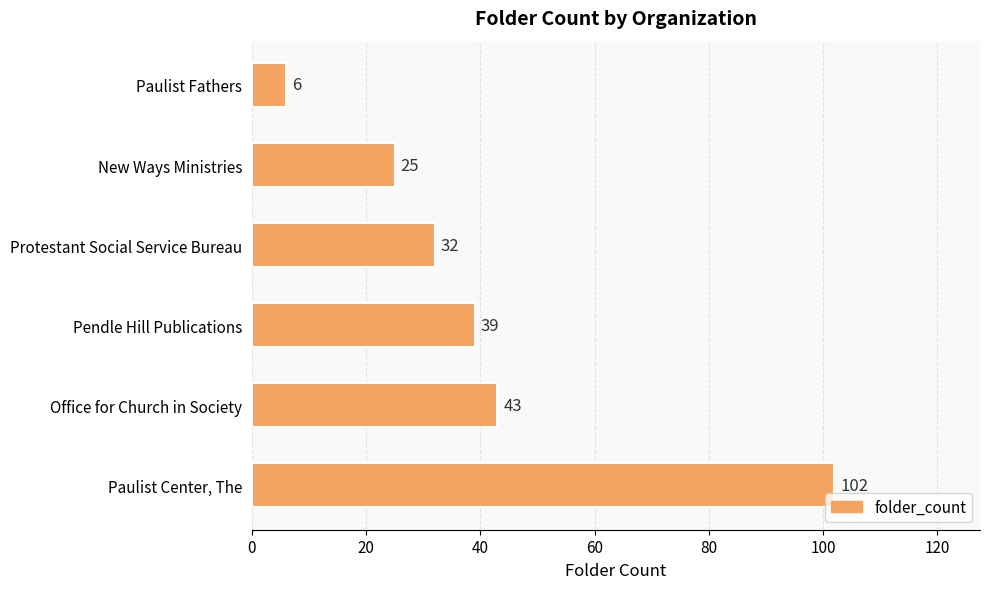

Reading bottom to top, what are all the values shown in this chart?

Paulist Center, The=102	Office for Church in Society=43	Pendle Hill Publications=39	Protestant Social Service Bureau=32	New Ways Ministries=25	Paulist Fathers=6